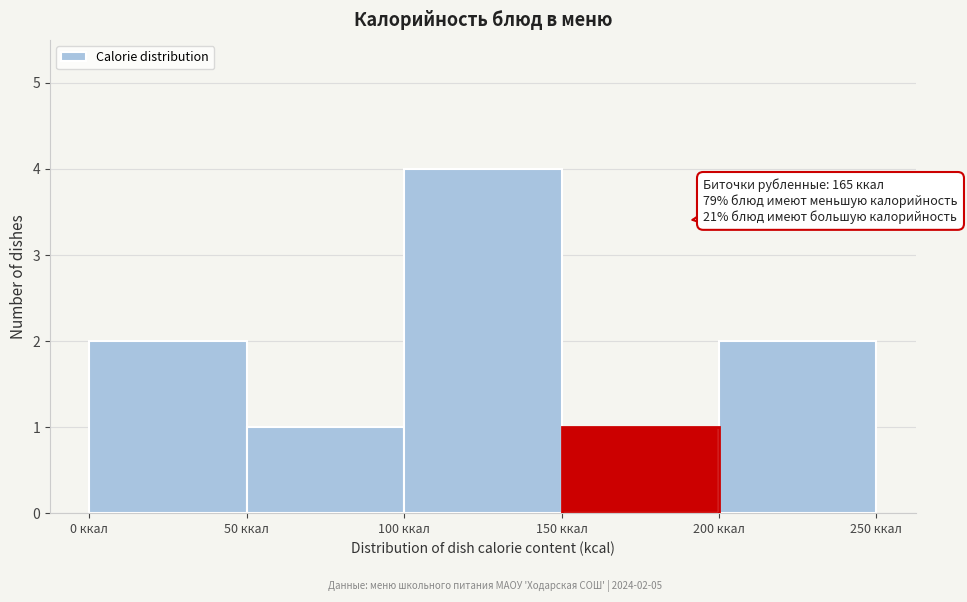

Which range on the x-axis has the tallest bar?

100 to 150